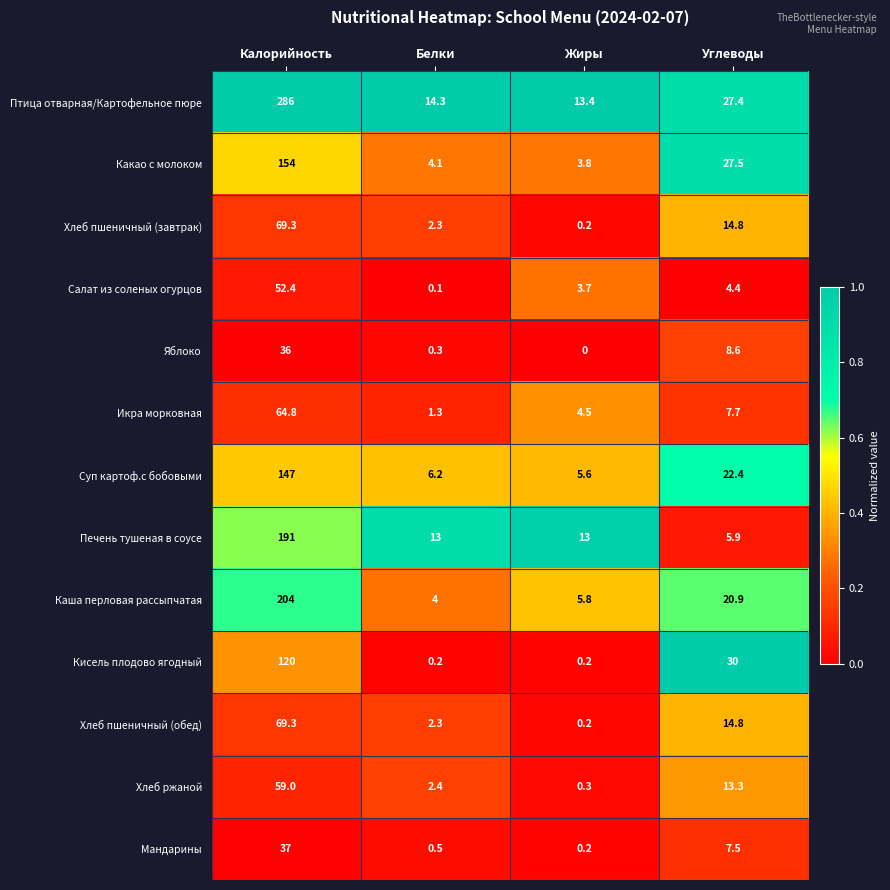

Which series has the largest range (max minus min)?

Птица отварная/Картофельное пюре